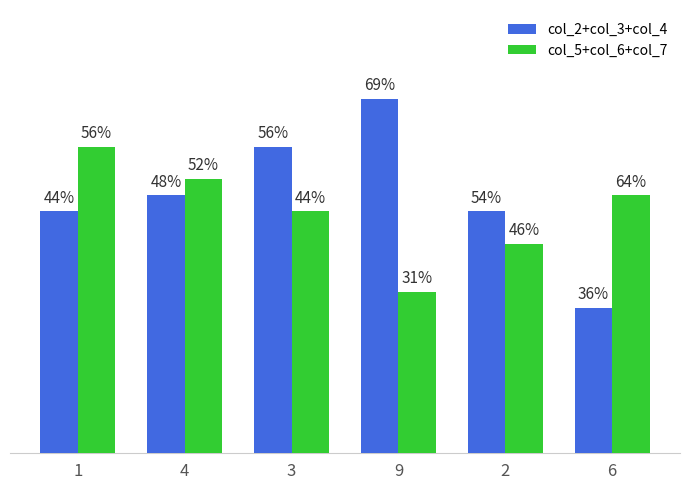

Are the bars grouped side by side (vs. stacked)?

Yes